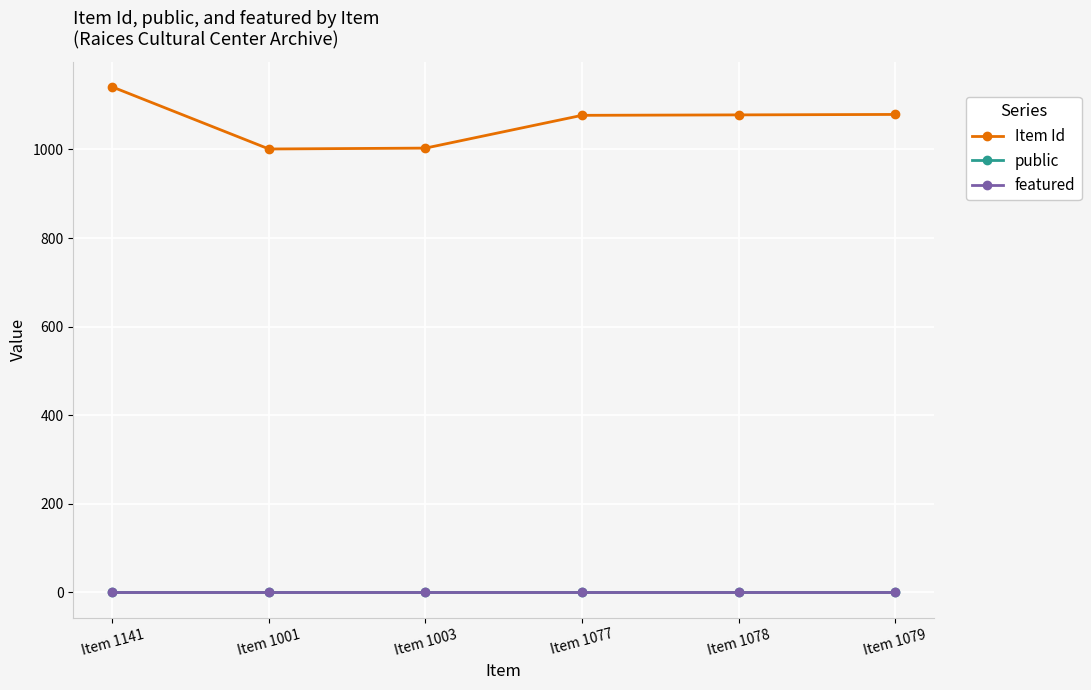

The value of Item Id at Item 1079 is 249. True or false?

False